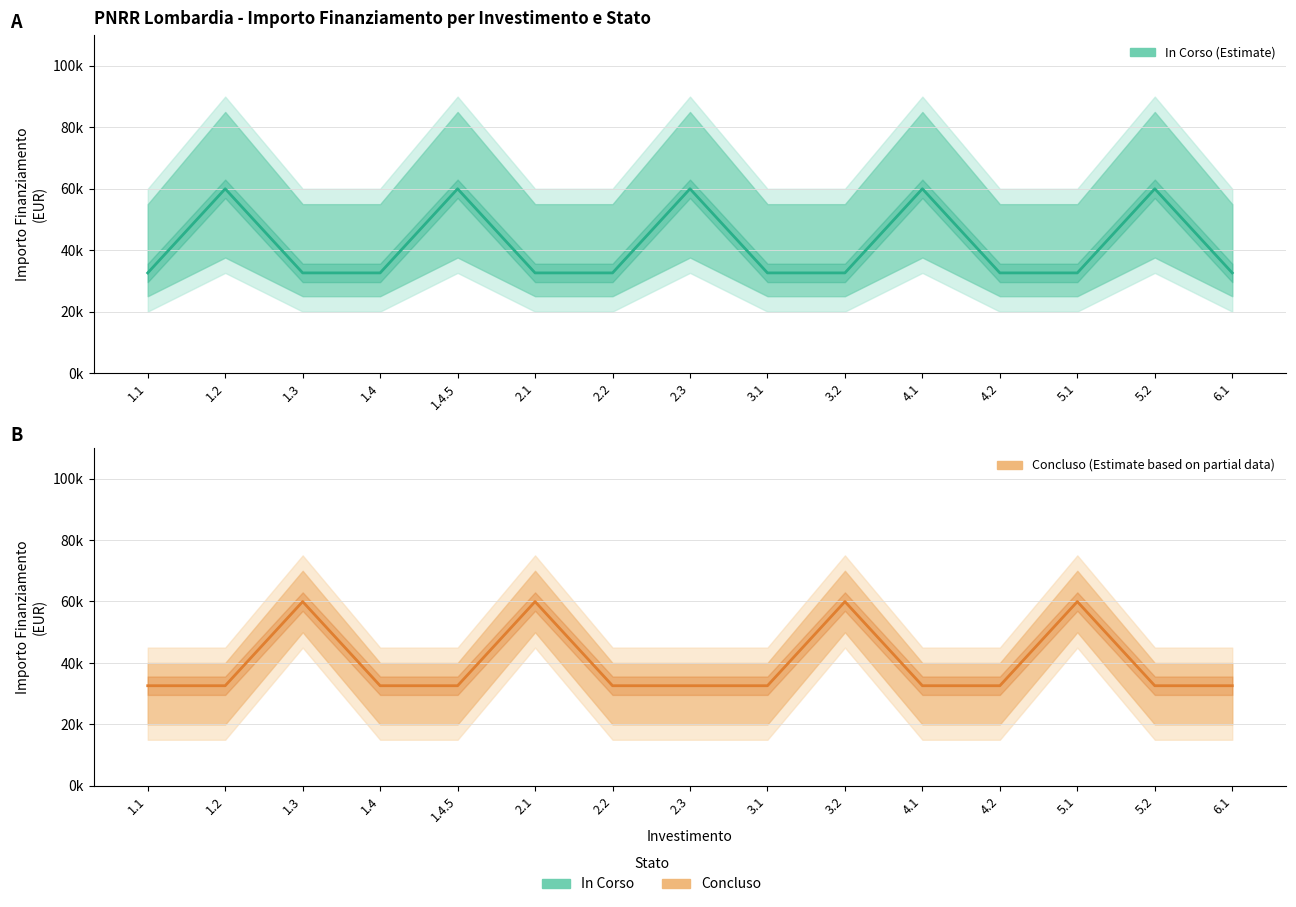

Where is the first local maximum for In Corso?

1.2